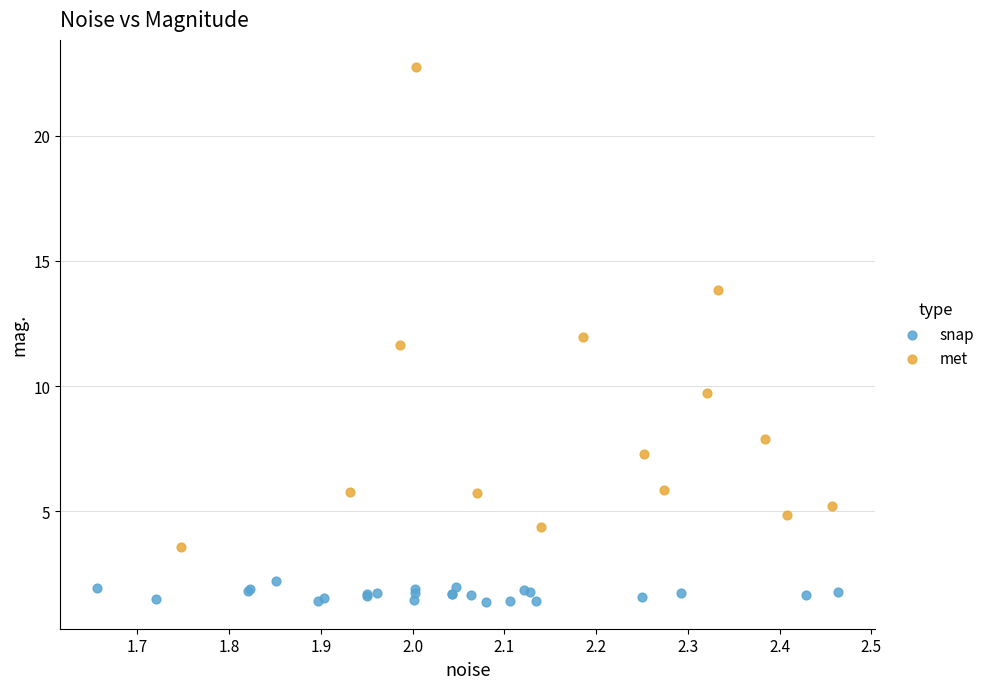

What are all the series names shown in the legend?

snap, met